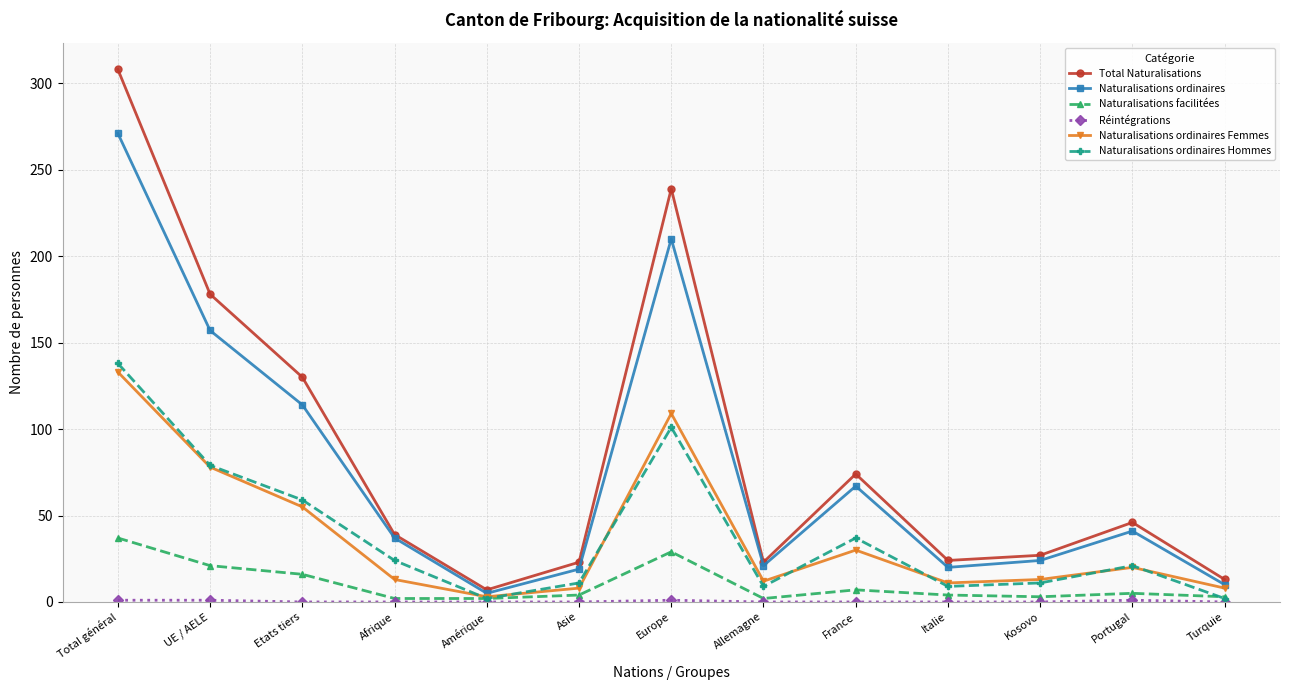

What is the maximum value shown in the chart?

308